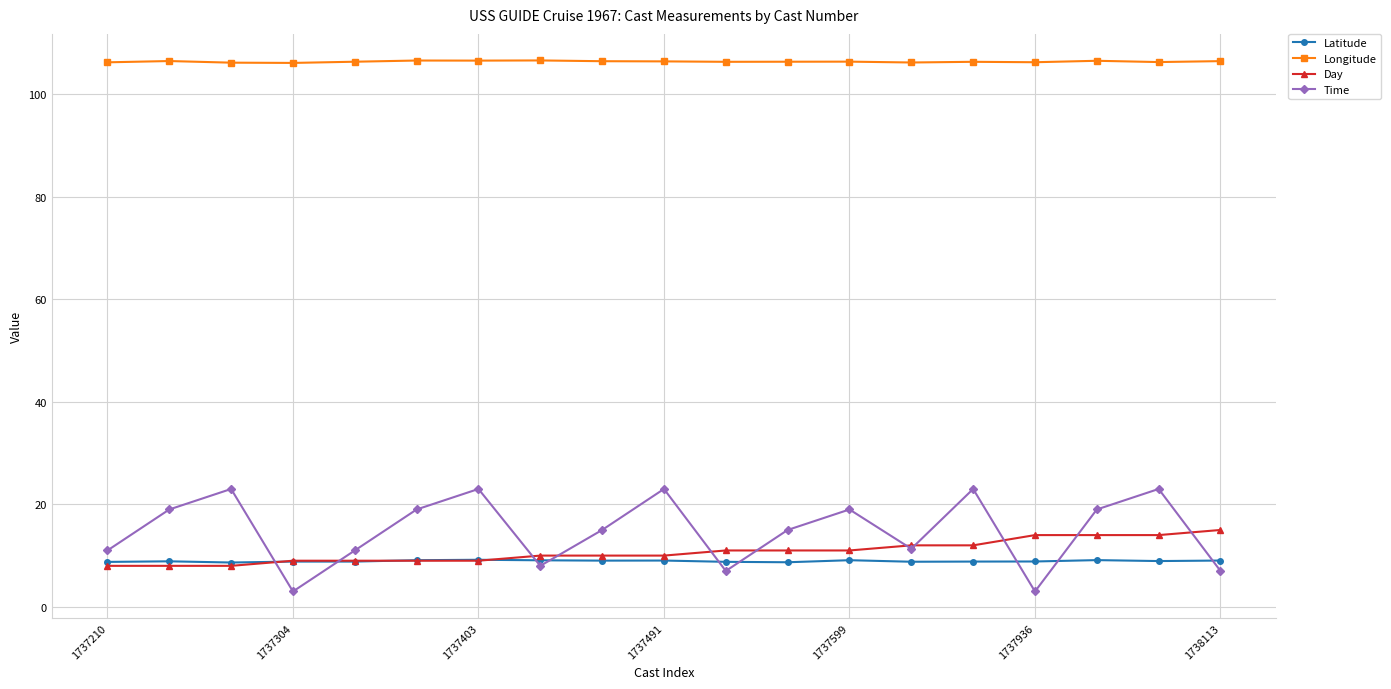

At how many categories does at least one series exceed 81?

19